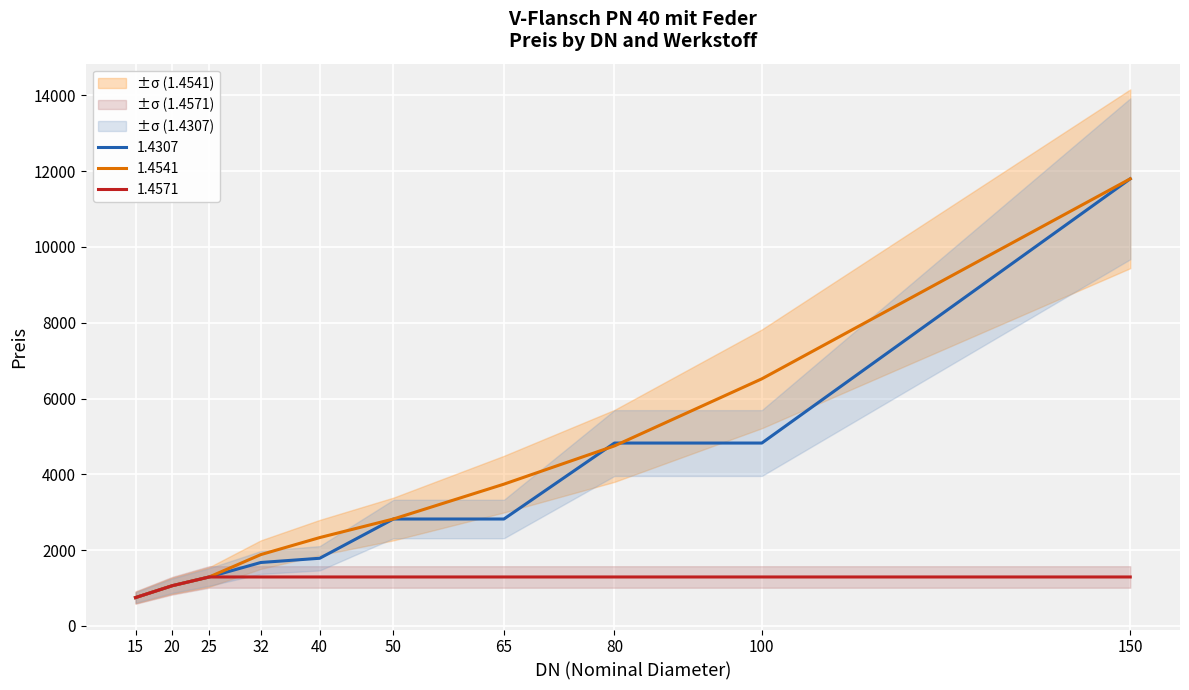

How many data points in 1.4541 are above 2820?

4